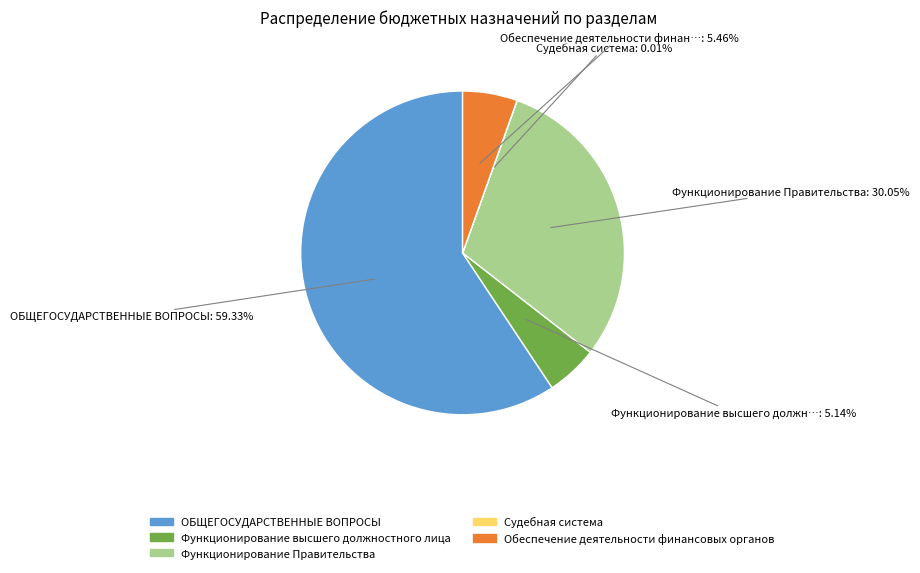

What is the largest slice in the pie chart?

ОБЩЕГОСУДАРСТВЕННЫЕ ВОПРОСЫ